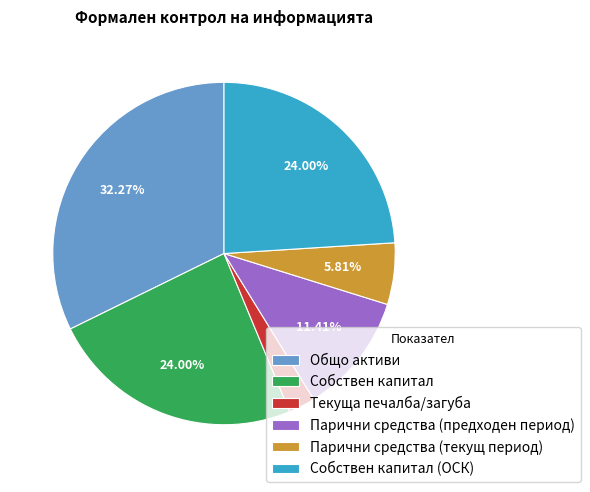

To the nearest percent, what percentage of the pie is Парични средства (предходен период)?

11%